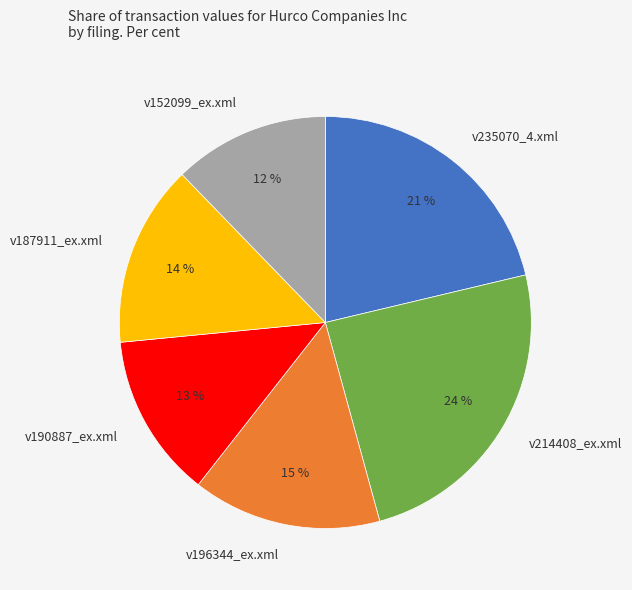

Which slice is the smallest?

v152099_ex.xml